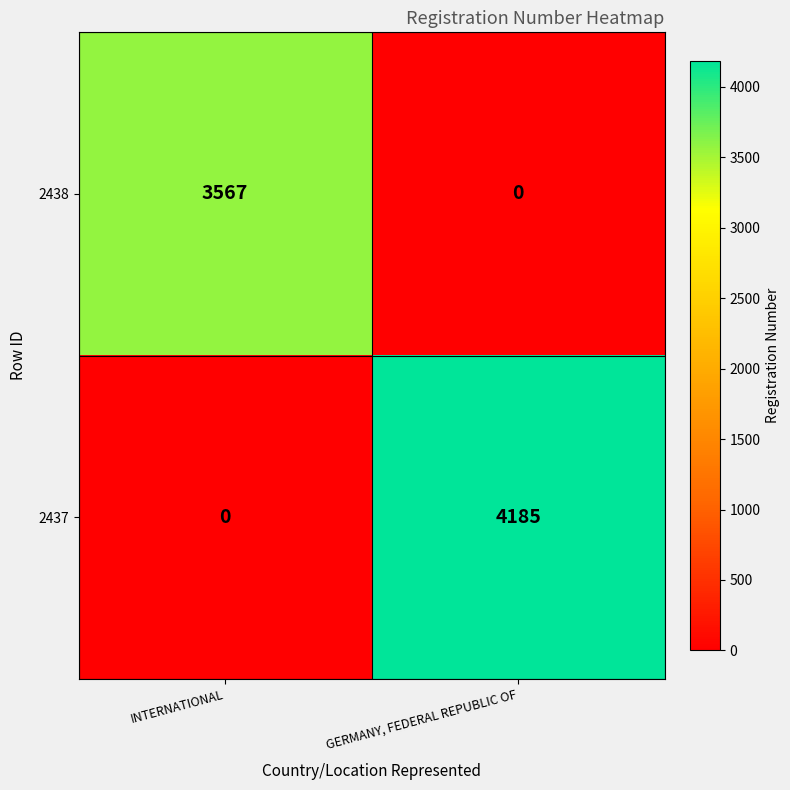

Which series has the largest total across all categories?

2437